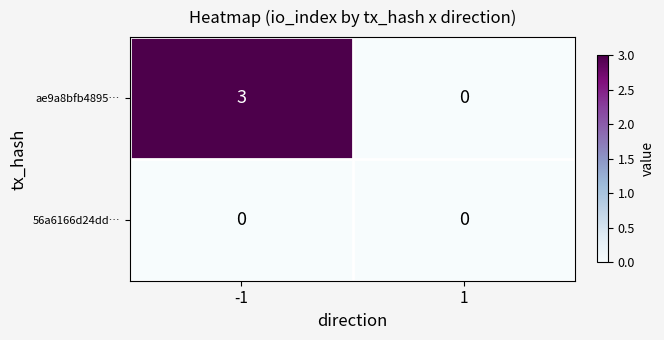

Reading left to right, what are all the values shown in this chart?

ae9a8bfb4895…: 3	0
56a6166d24dd…: 0	0